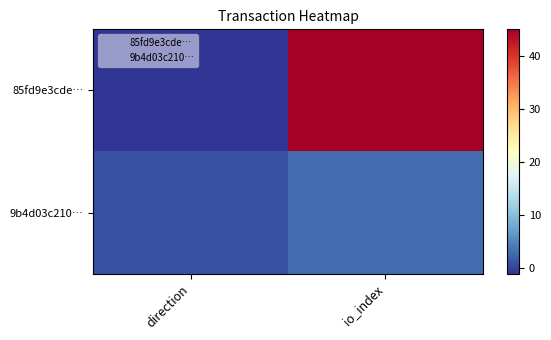

Reading left to right, extract all data points from this chart.

85fd9e3cde…: direction=-1	io_index=45
9b4d03c210…: direction=1	io_index=3